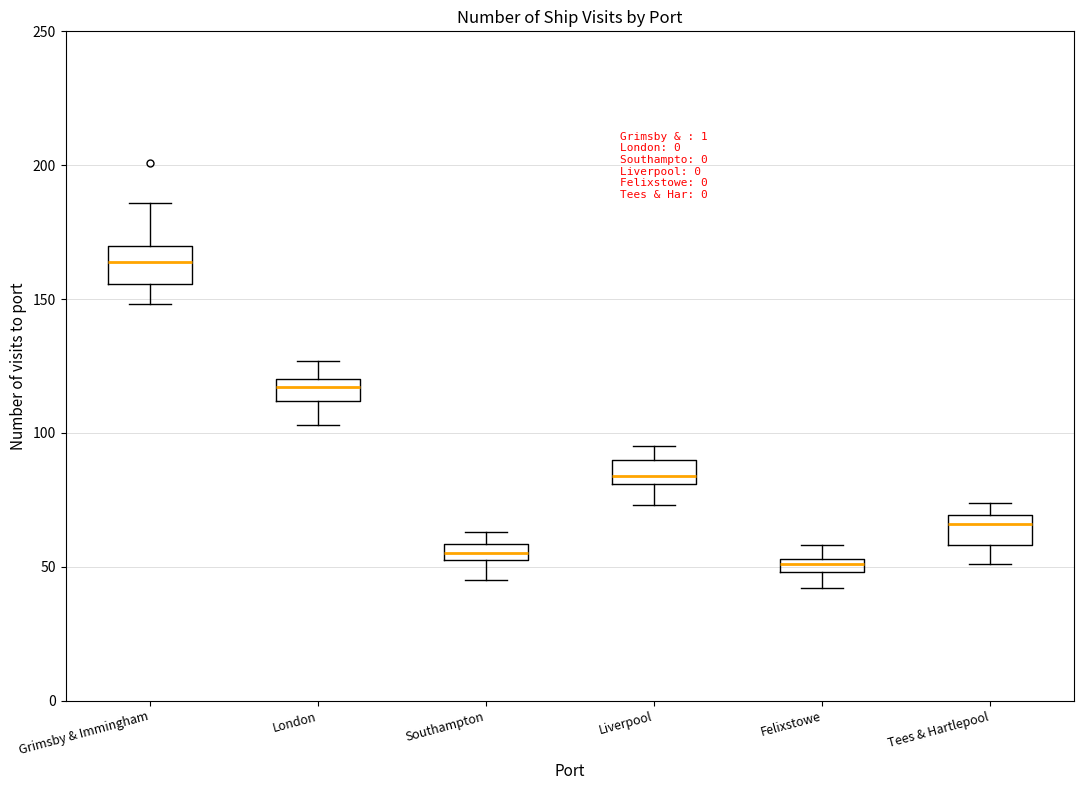

Where does the lower whisker of the box for Liverpool end on the y-axis? The values are not printed on the chart, so give them approximately, as read against the axis.

75